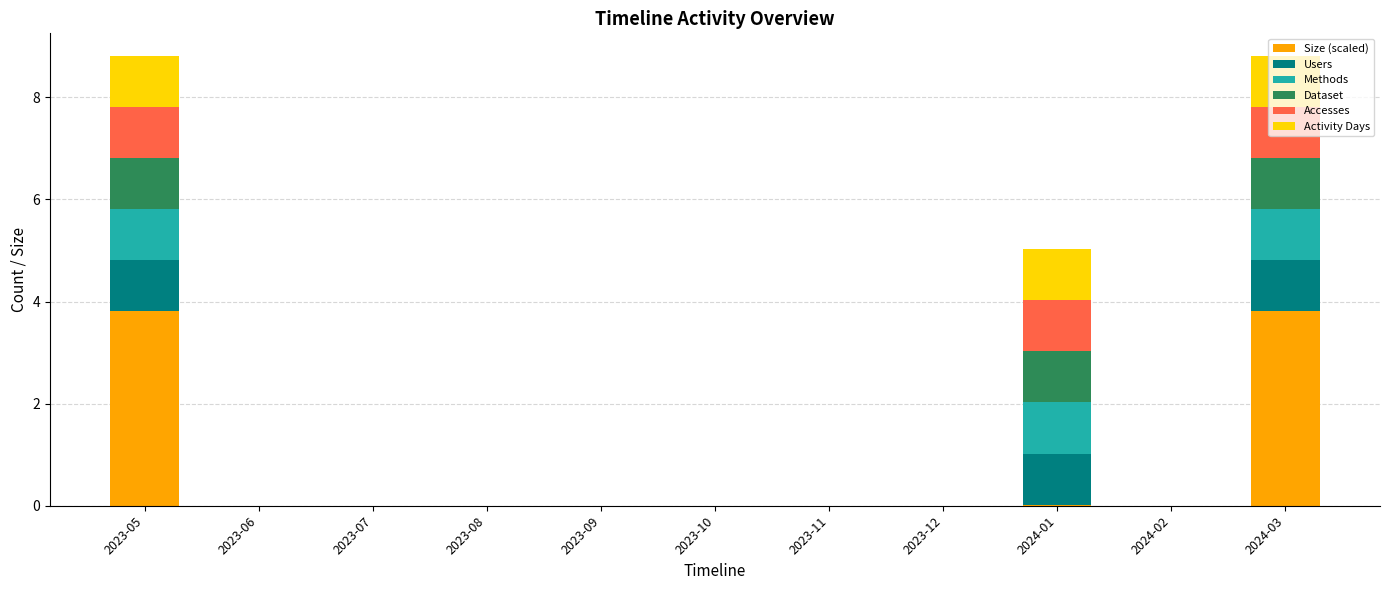

What is the highest value of the Size (scaled) series?

3.8